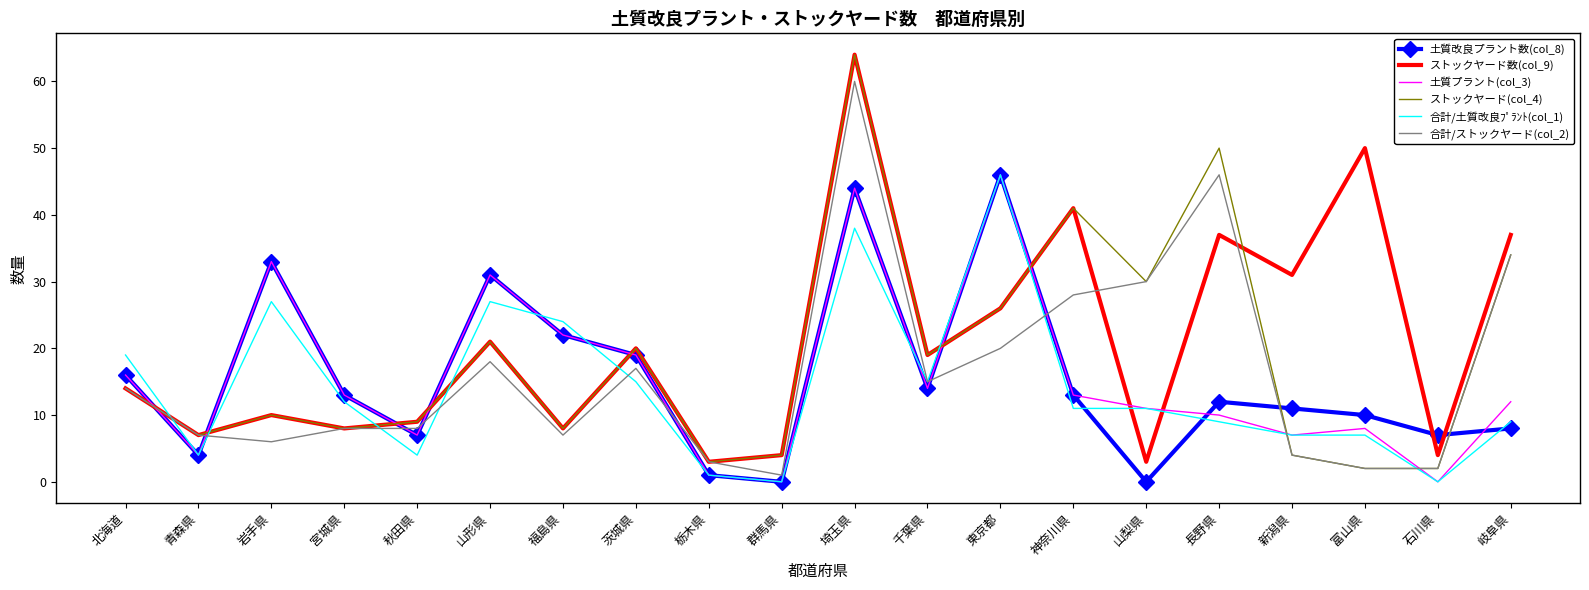

Which series ends up on top after the final intersection of ストックヤード数(col_9) and 土質プラント(col_3)?

ストックヤード数(col_9)